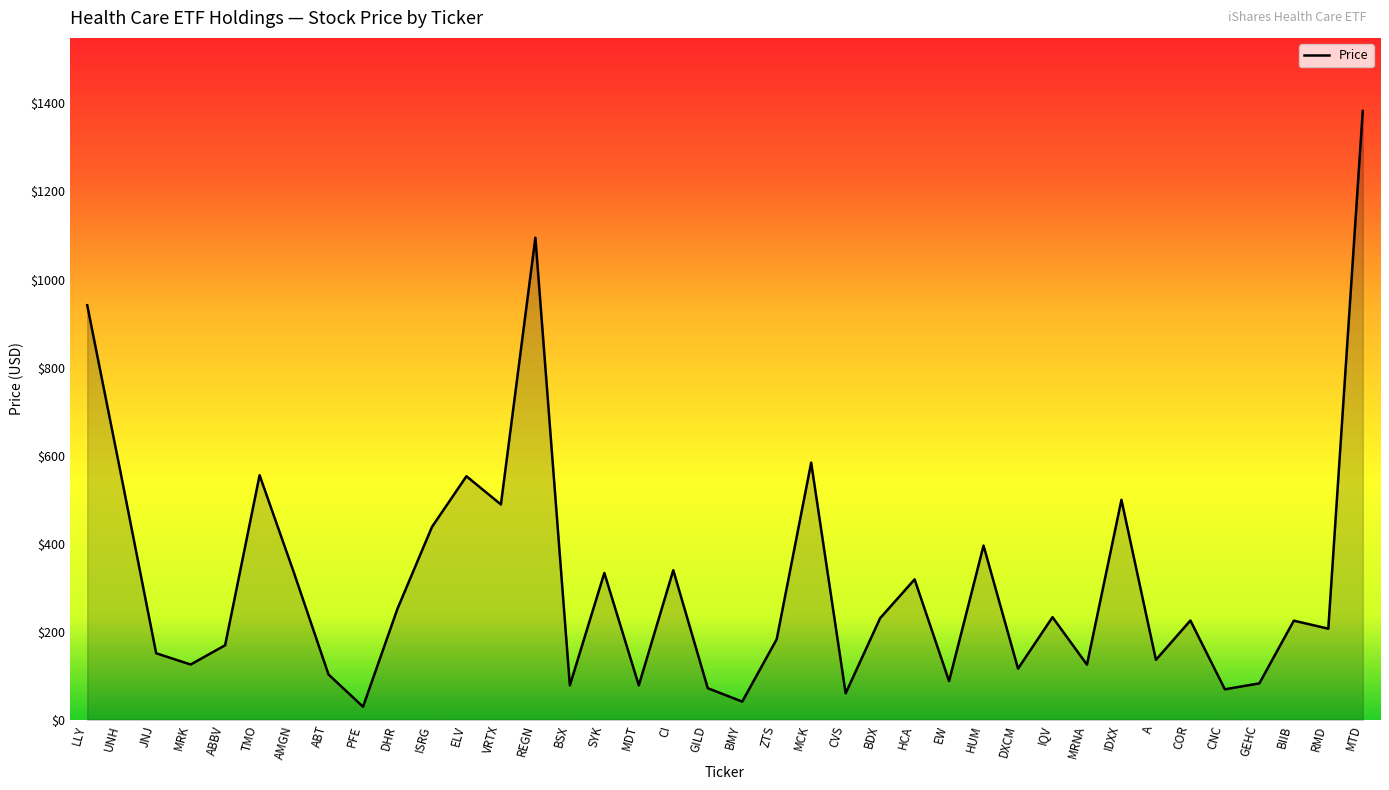

What is the difference between the maximum and minimum values?

1353.4